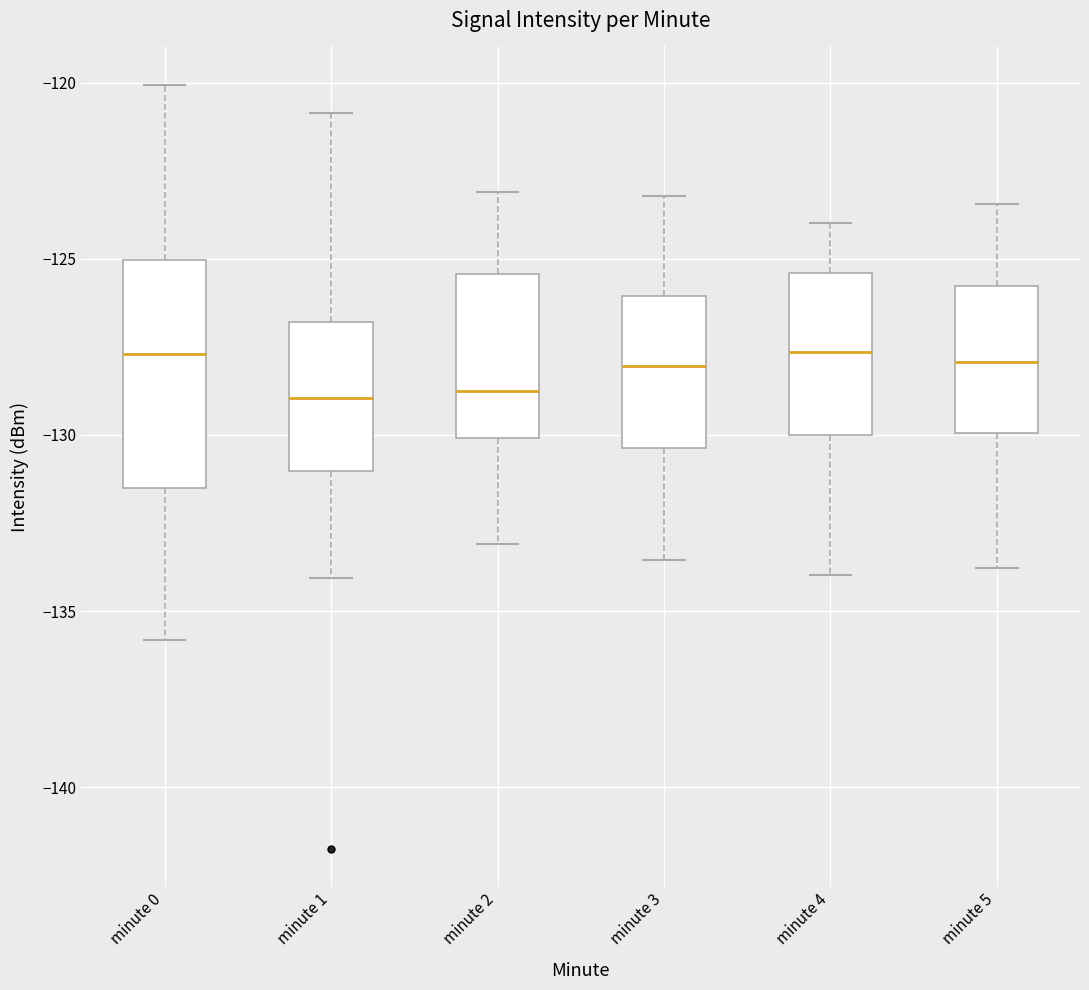

Reading left to right, transcribe this box plot: for each box, give where its median line is, the range the box spans, and where its two whiskers end, as read against the y-axis. The values are not printed on the chart, so give them approximately, as read against the axis.

minute 0: median -127.5, box -131.5 to -125.0, whiskers -136.0 to -120.0
minute 1: median -129.0, box -131.0 to -127.0, whiskers -134.0 to -121.0
minute 2: median -129.0, box -130.0 to -125.5, whiskers -133.0 to -123.0
minute 3: median -128.0, box -130.5 to -126.0, whiskers -133.5 to -123.0
minute 4: median -127.5, box -130.0 to -125.5, whiskers -134.0 to -124.0
minute 5: median -128.0, box -130.0 to -126.0, whiskers -134.0 to -123.5